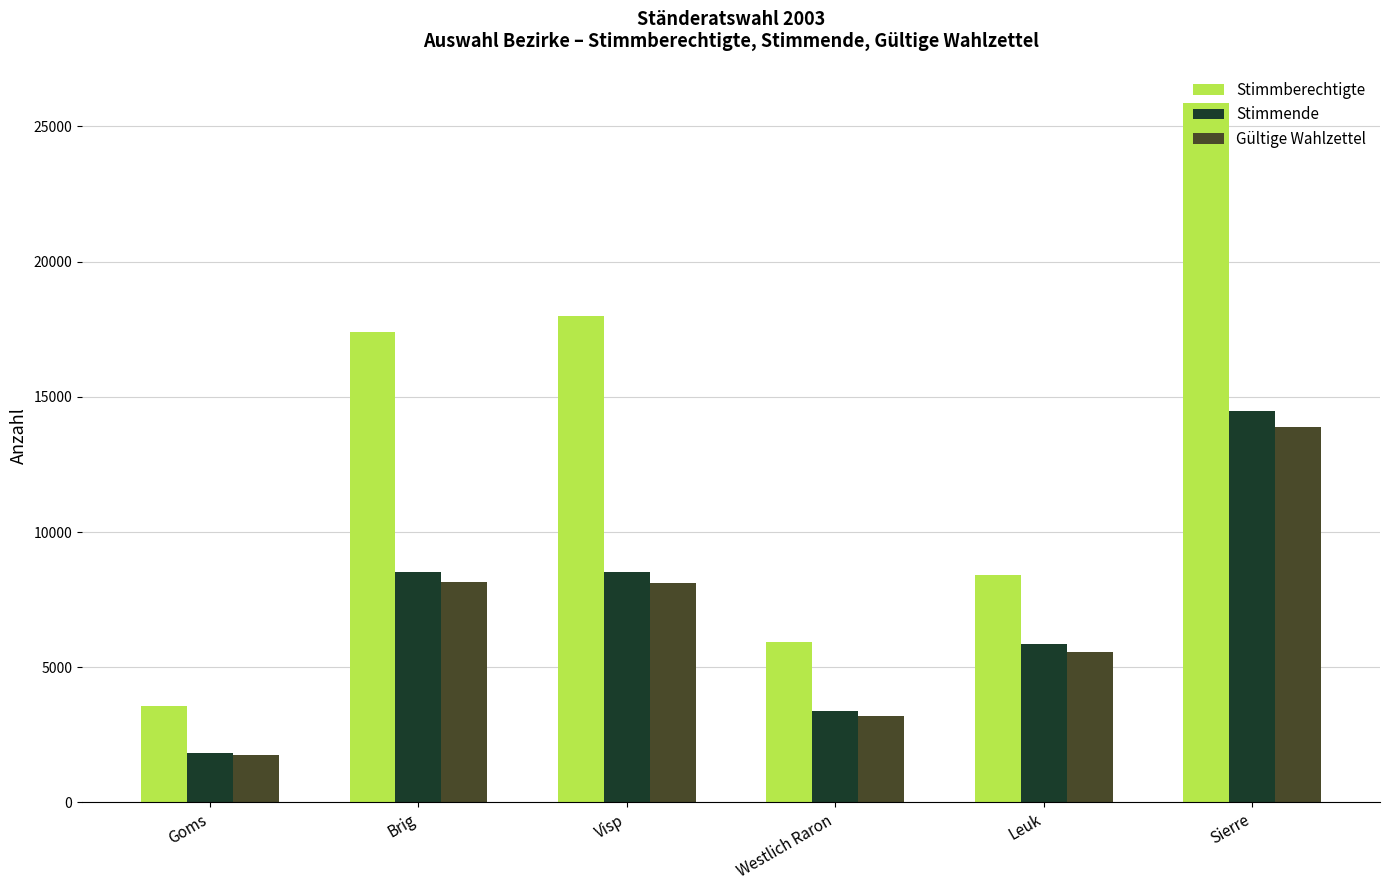

List the labels in order of Stimmberechtigte value, largest first.

Sierre, Visp, Brig, Leuk, Westlich Raron, Goms